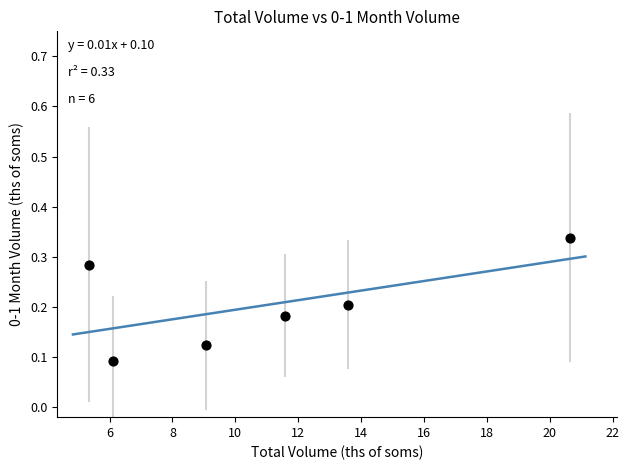

What is the average X value?

11.1